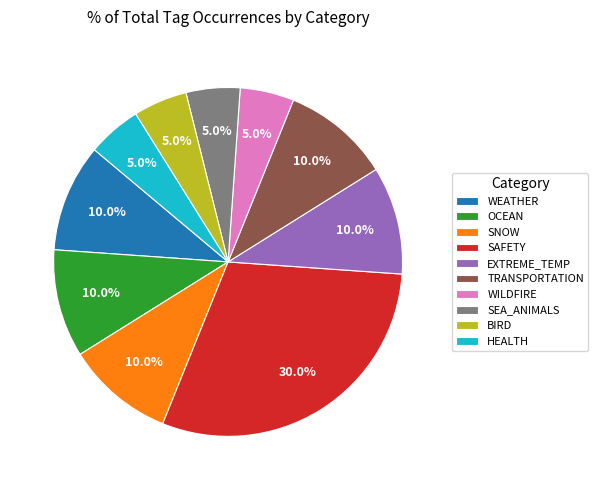

Which has a higher value, BIRD or SNOW?

SNOW